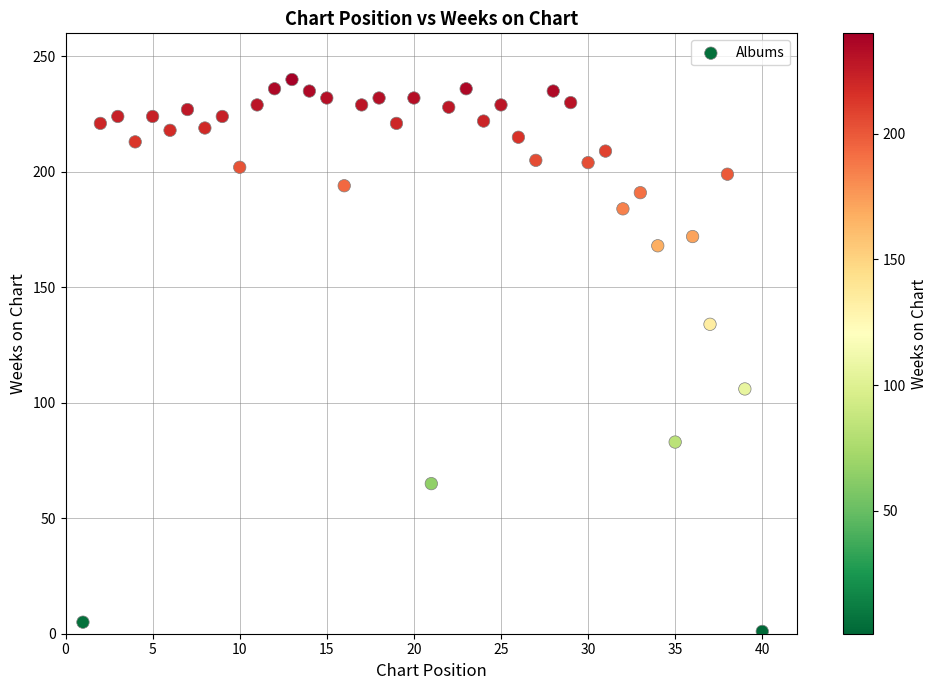

What is the range of X values (max minus min)?

39